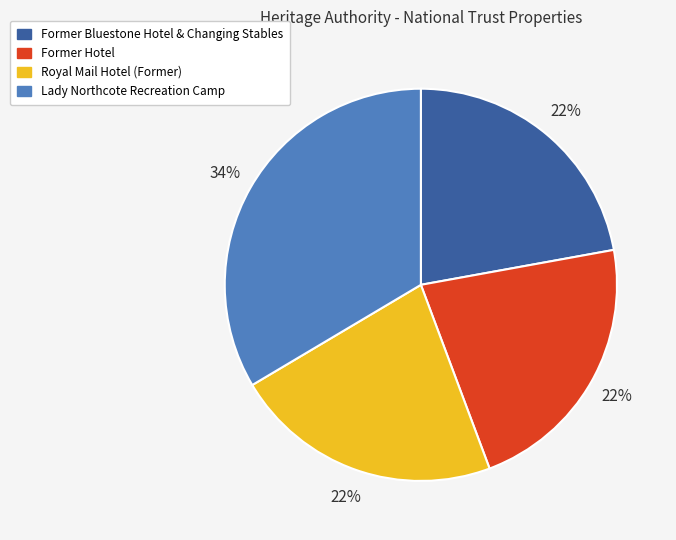

Does Former Bluestone Hotel & Changing Stables account for over 50% of the chart?

No